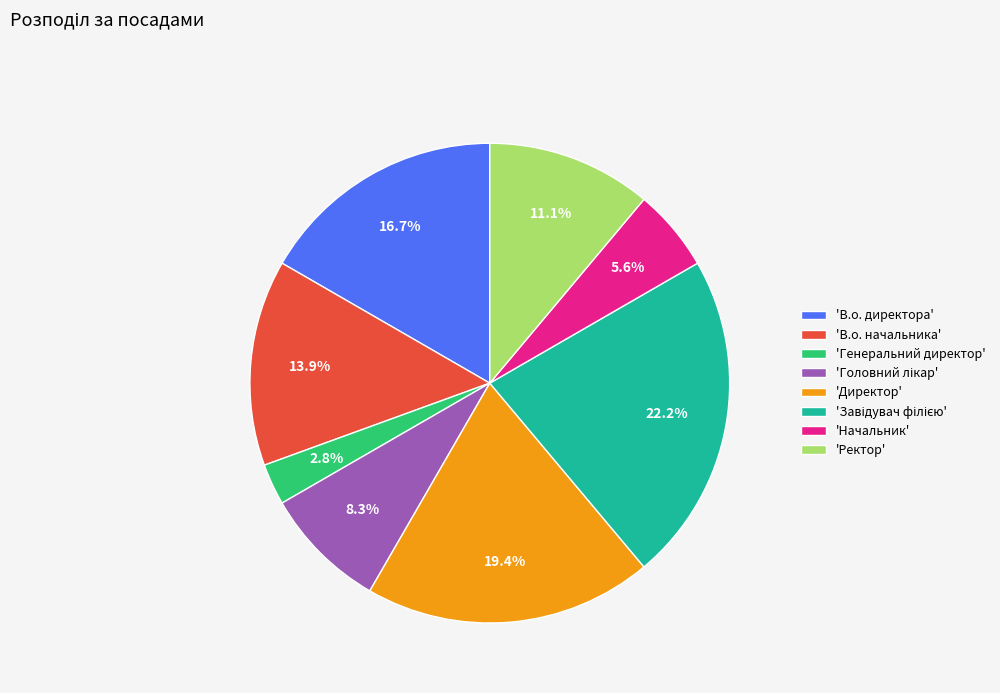

Is 'В.о. начальника' the majority of the pie?

No